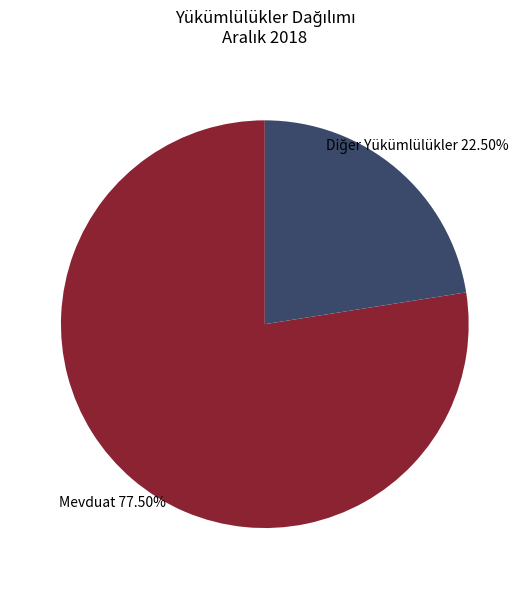

Count the number of slices in the pie.

2